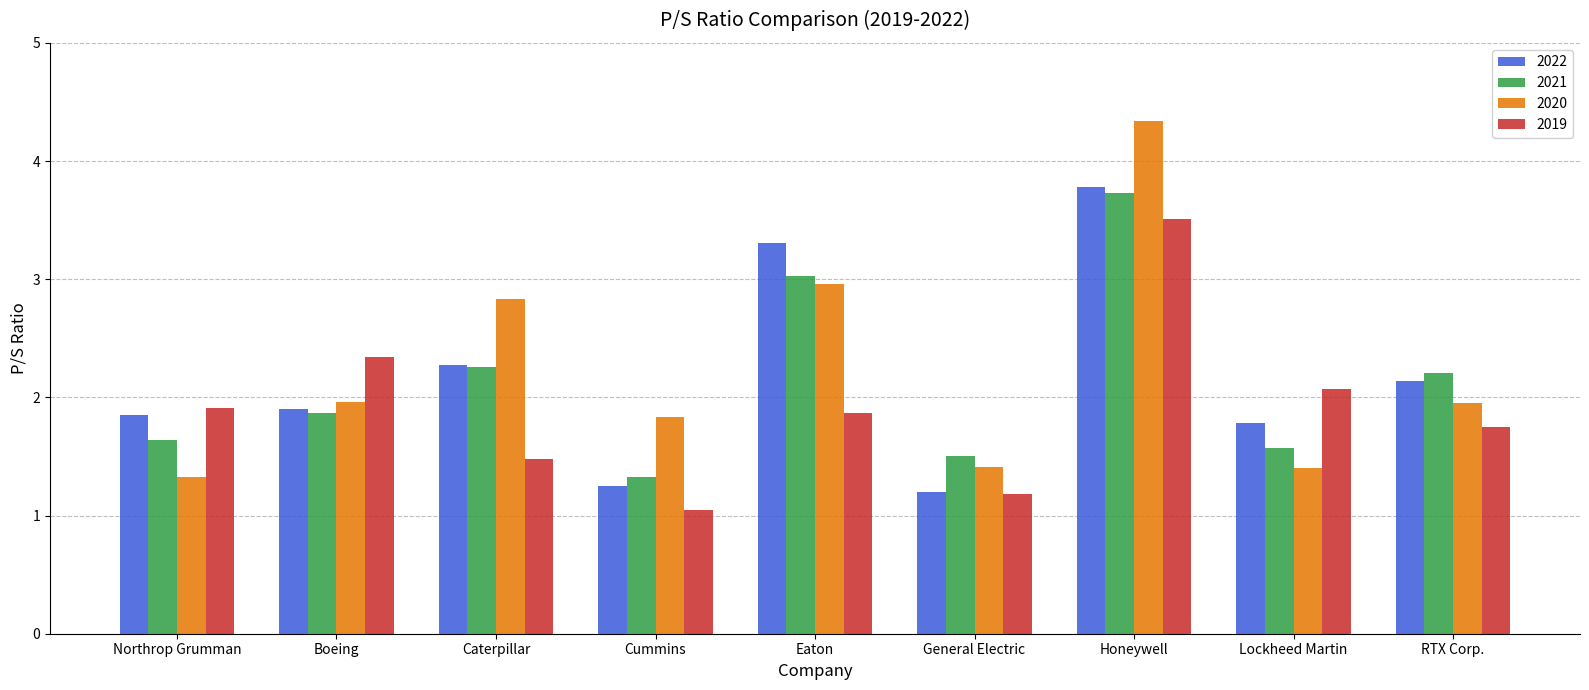

Which series has the widest spread of values?

2020